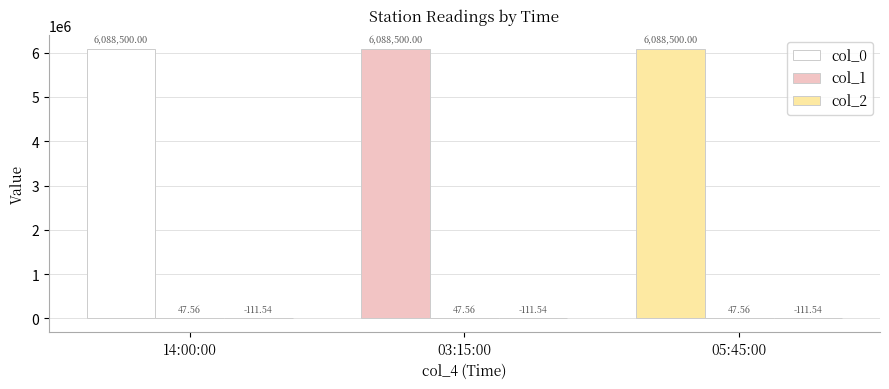

How many data points does each series have?

3